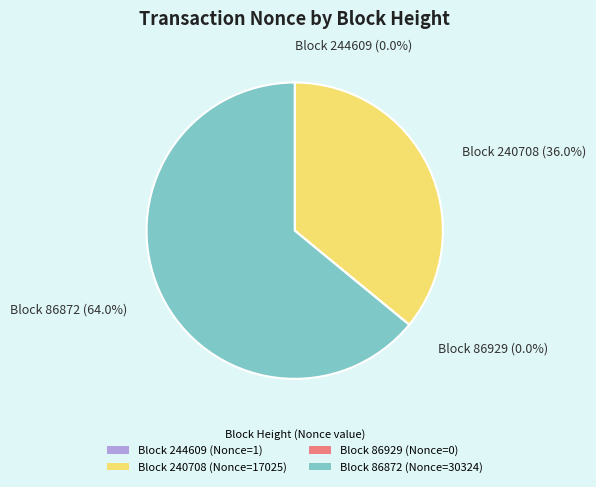

Between Block 86872 (Nonce=30324) and Block 240708 (Nonce=17025), which is larger?

Block 86872 (Nonce=30324)